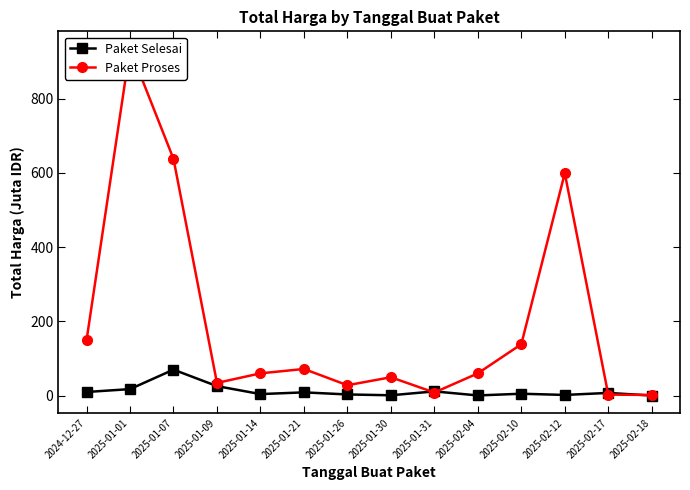

What is the difference between the highest and lowest values at 2024-12-27?

139.2